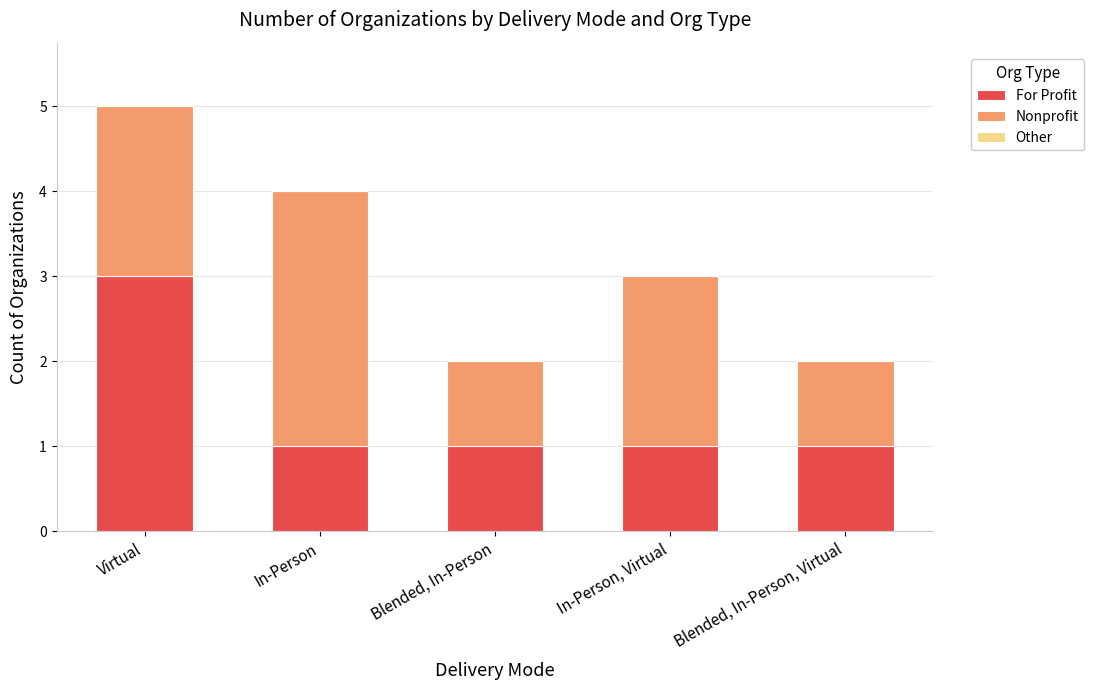

Reading left to right, what are the values for For Profit?

Virtual=3	In-Person=1	Blended, In-Person=1	In-Person, Virtual=1	Blended, In-Person, Virtual=1